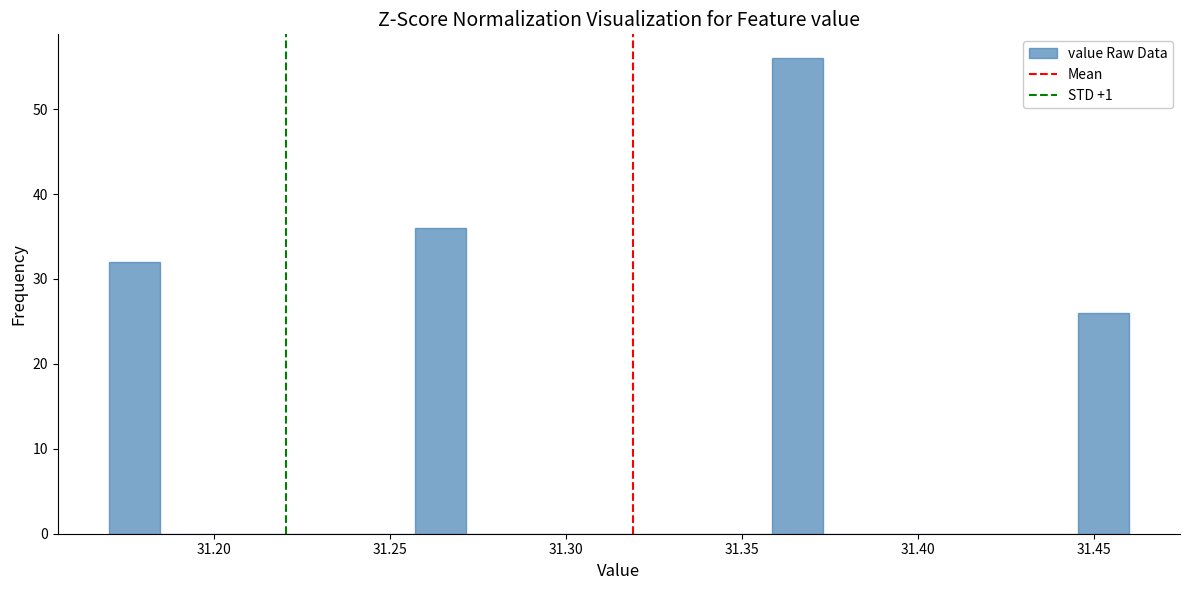

Read against the x-axis, roughly where is the centre of the tallest bar?

31.365